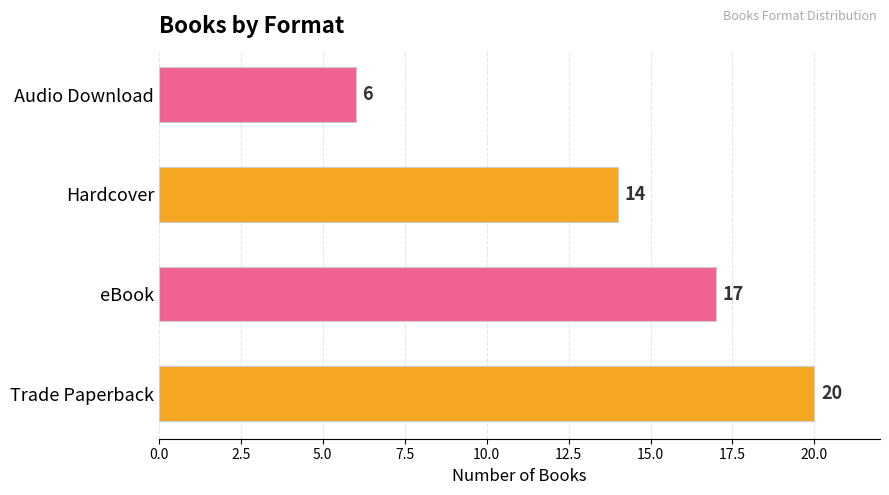

What is the change in value from Trade Paperback to eBook?

-3